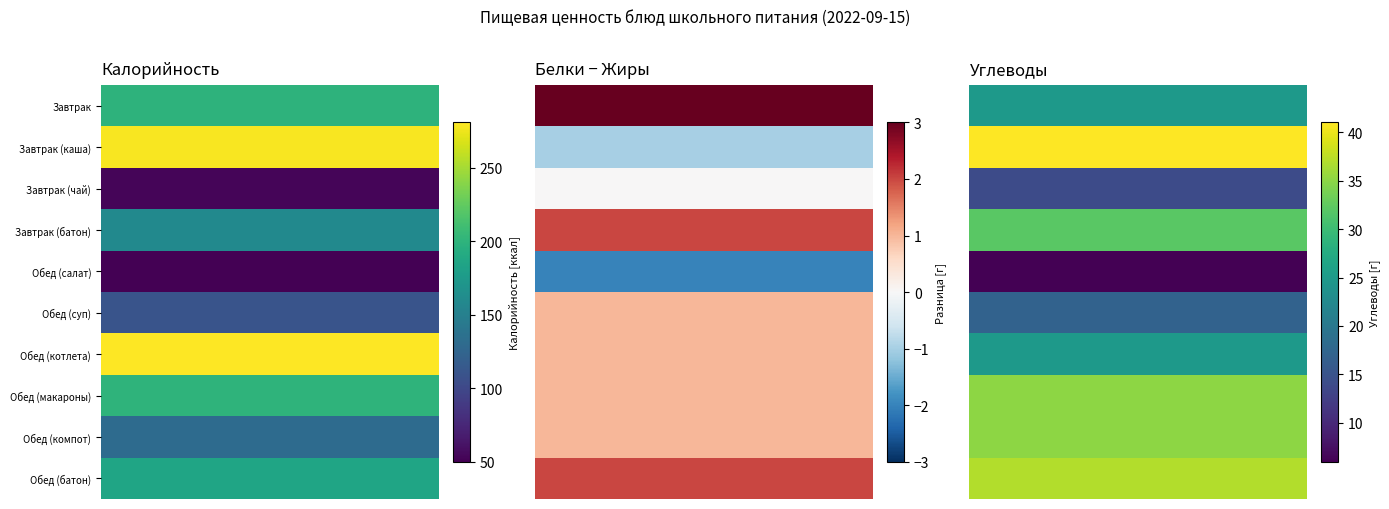

Which has a higher value, Жиры or Углеводы?

Углеводы